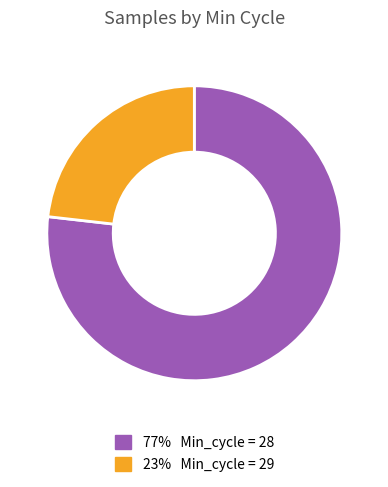

Count the number of slices in the pie.

2